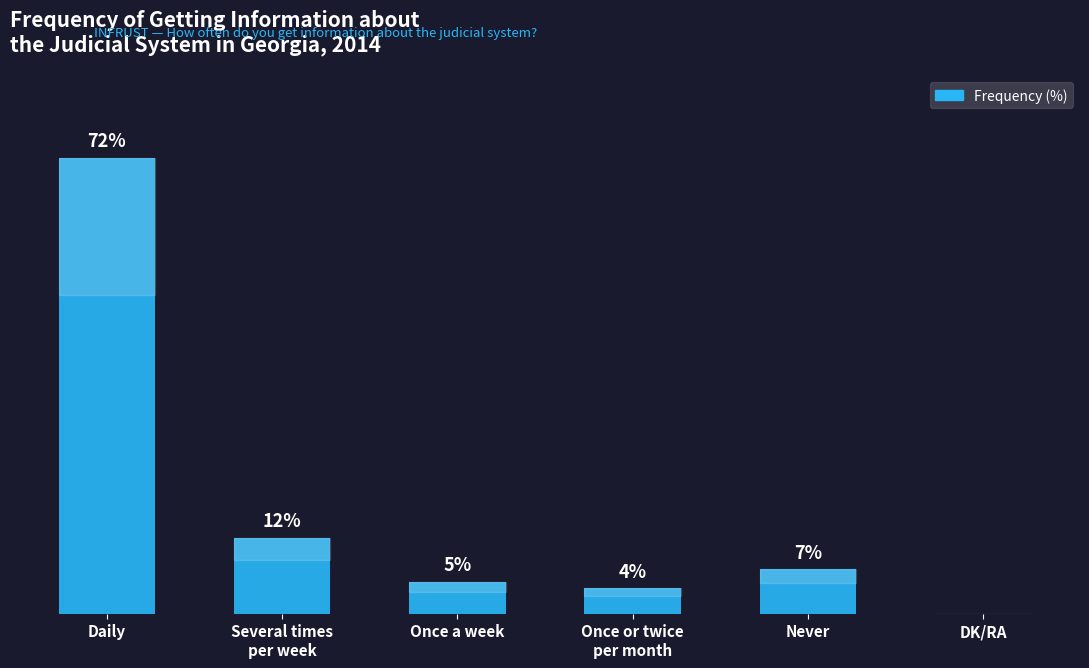

Between Never and Once a week, which is larger?

Never